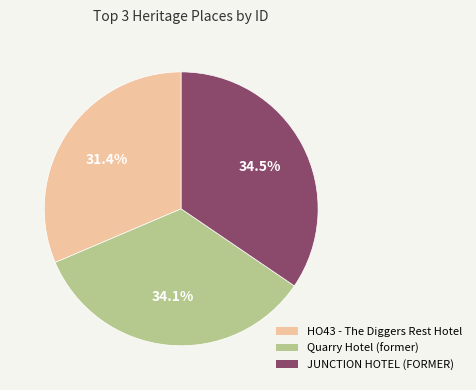

How much of the chart is everything except HO43 - The Diggers Rest Hotel?

68.6%